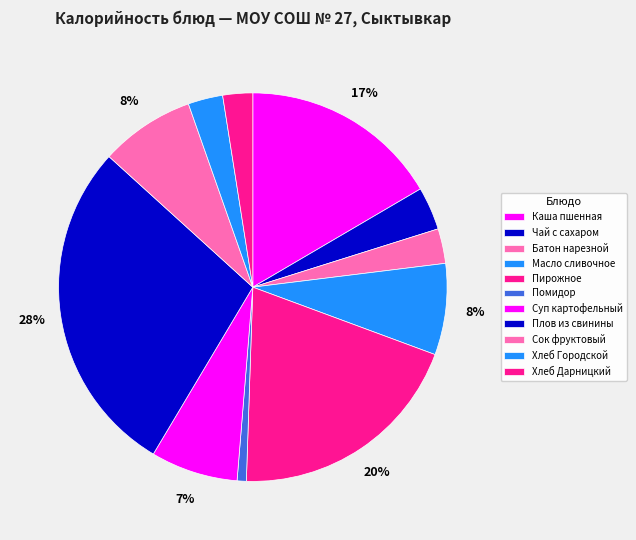

To the nearest percent, what is the average slice percentage?

9%